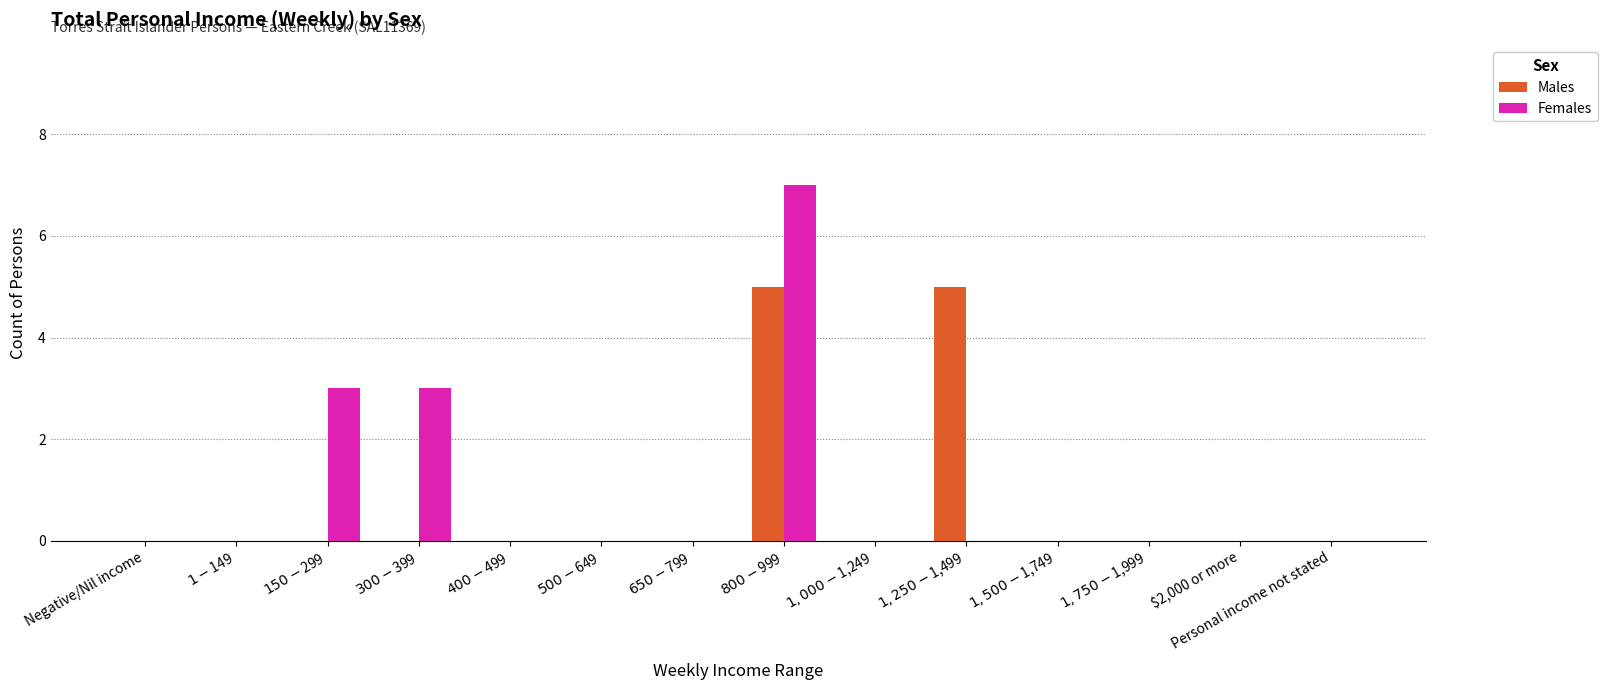

What is the maximum value shown in the chart?

7